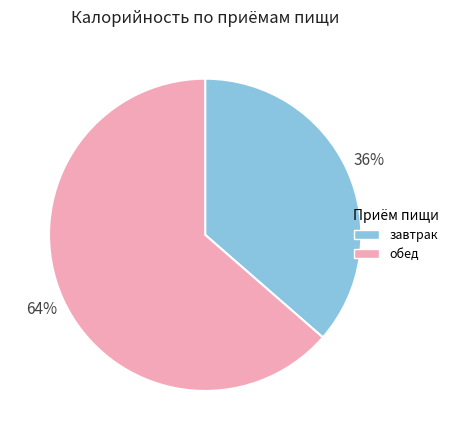

True or false: завтрак accounts for 47% of the total.

False